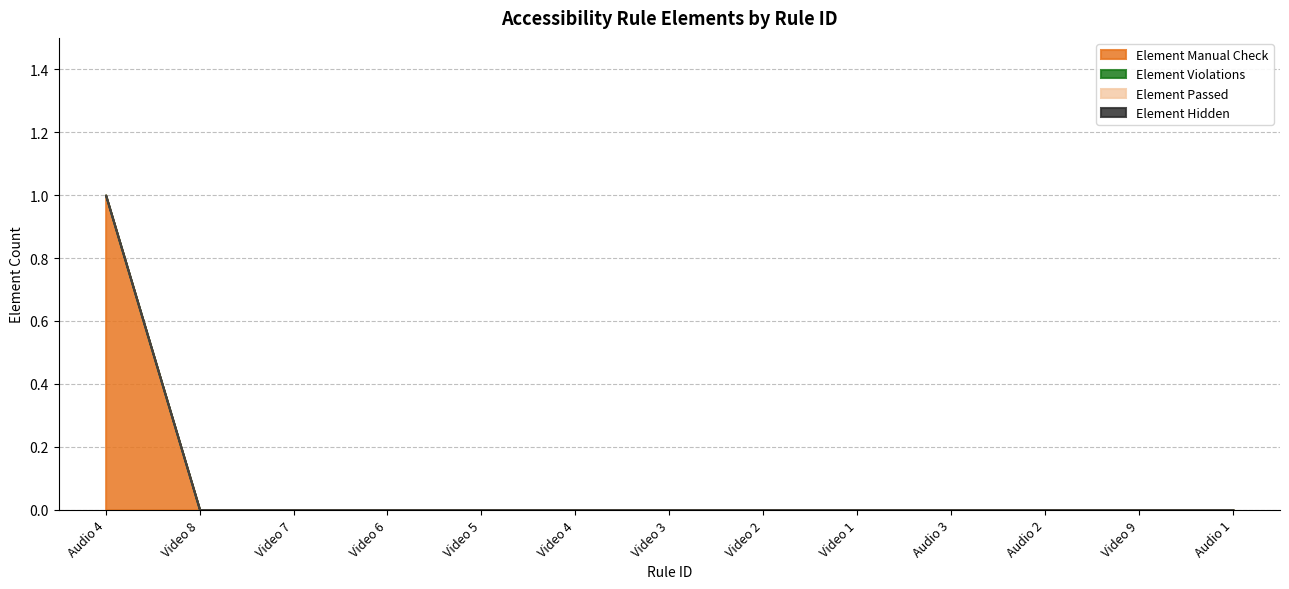

How many lines are shown in the chart?

4